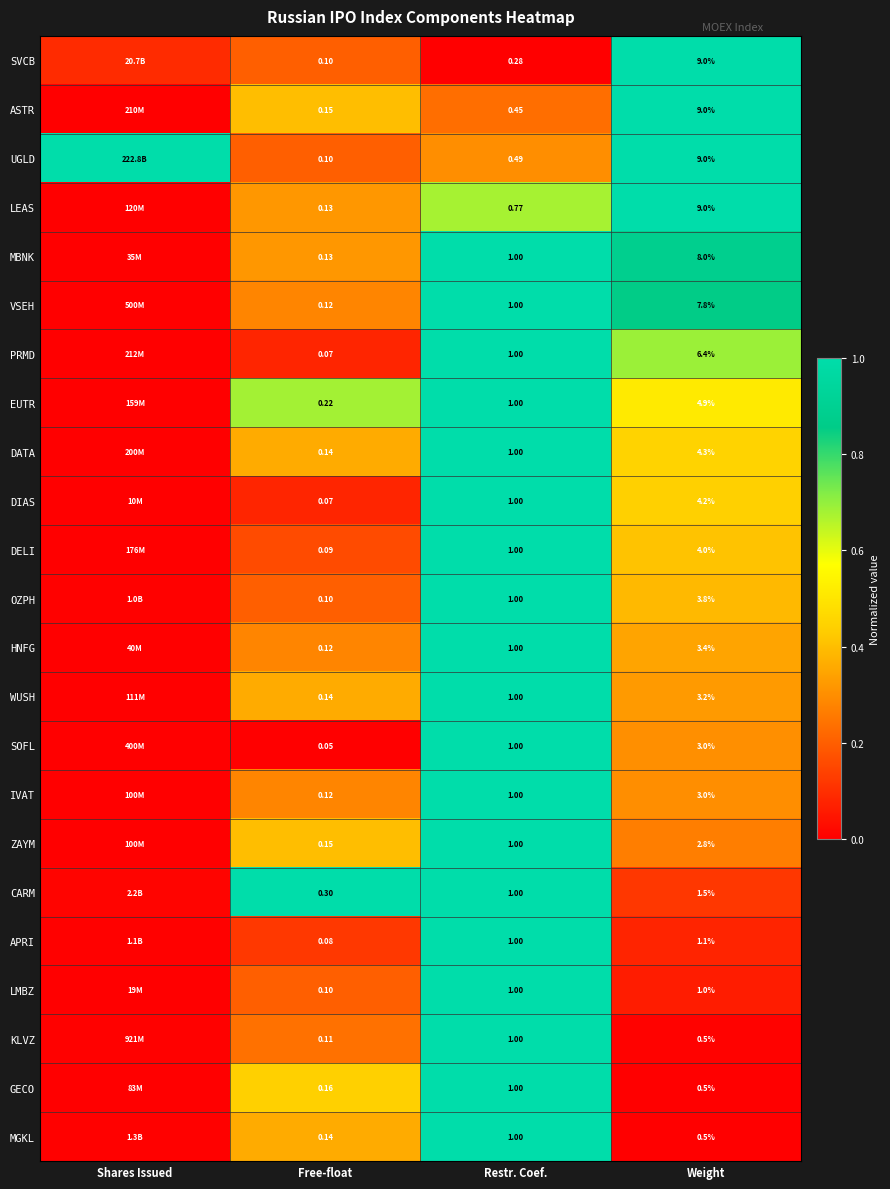

At which category is the sum across all series the highest?

Restr. Coef.